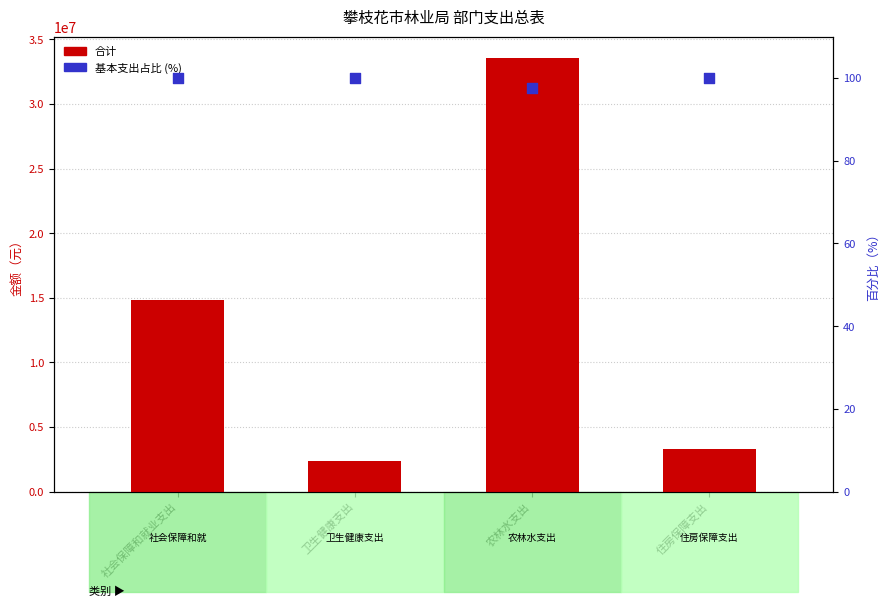

At which category is the sum across all series the highest?

农林水支出